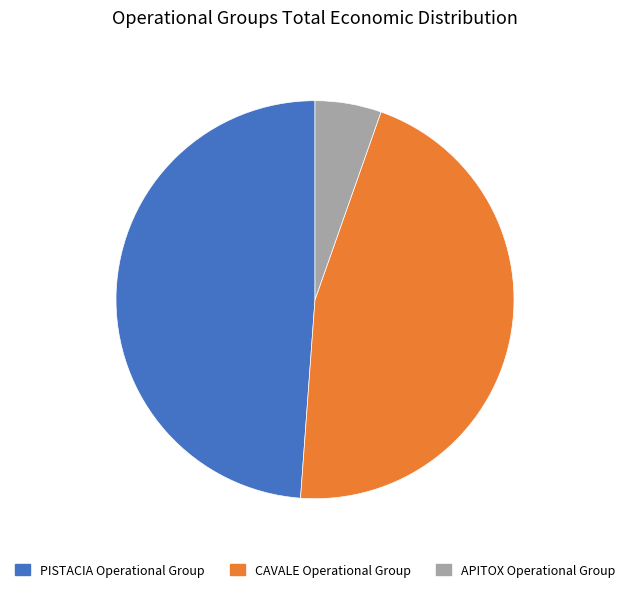

Is there any slice that represents more than half of the pie?

No